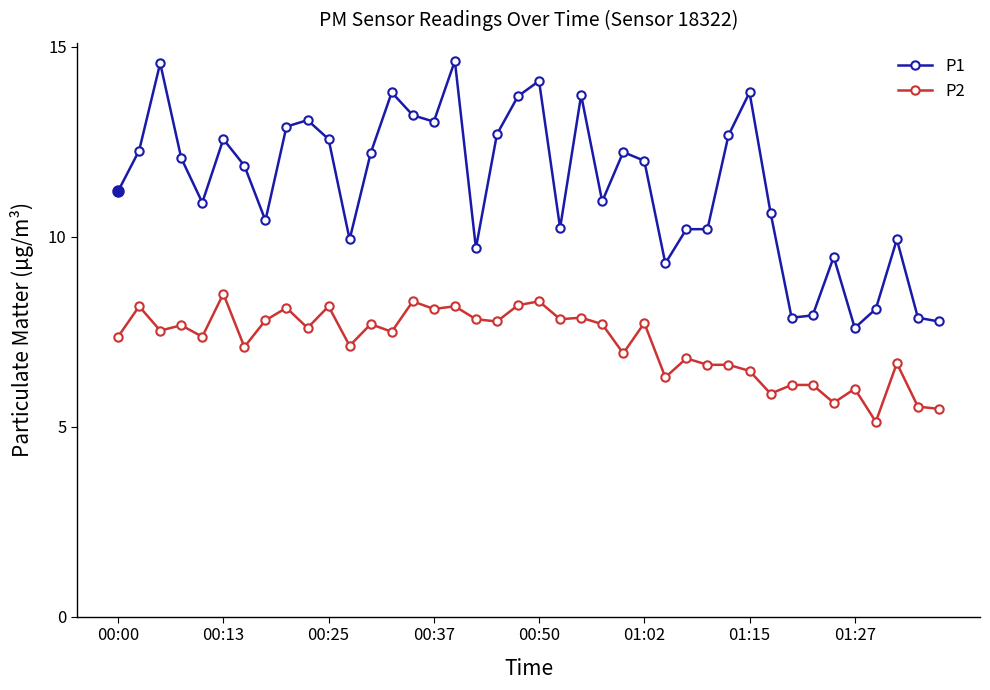

What is the greatest value displayed?

14.6